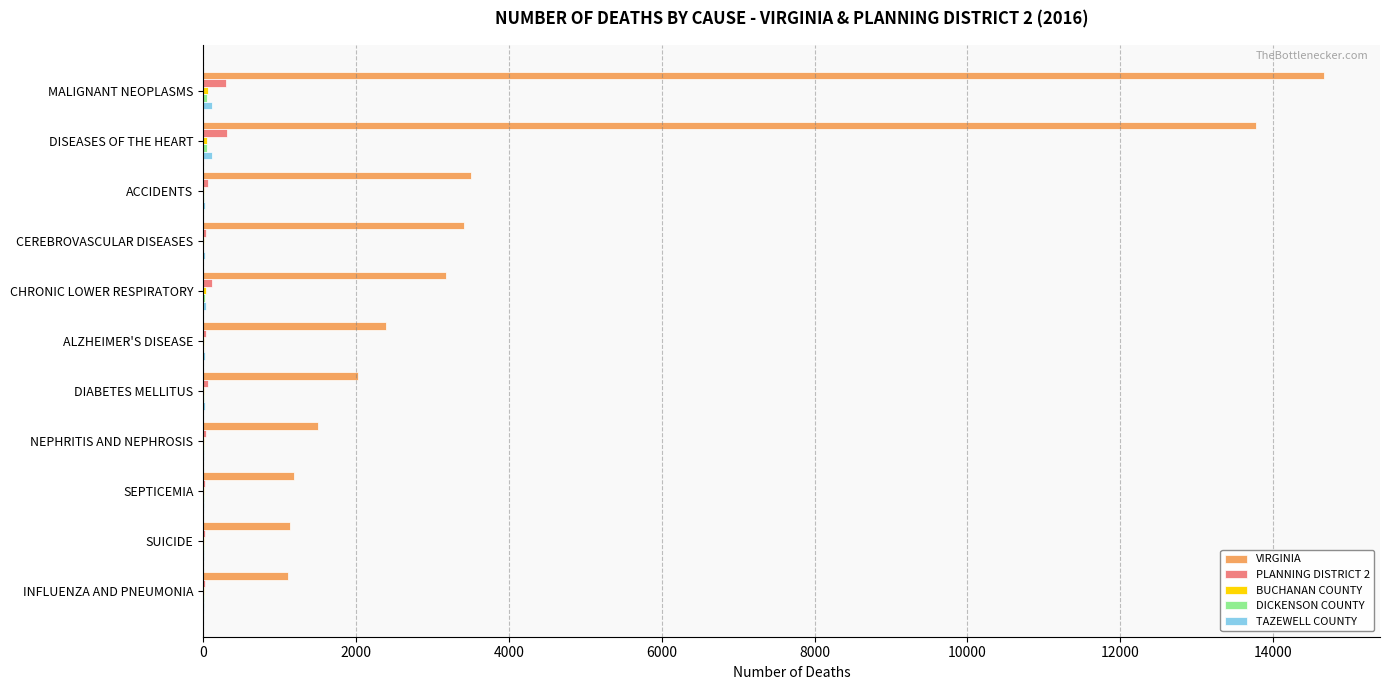

Is it true that VIRGINIA equals 3440 at MALIGNANT NEOPLASMS?

False